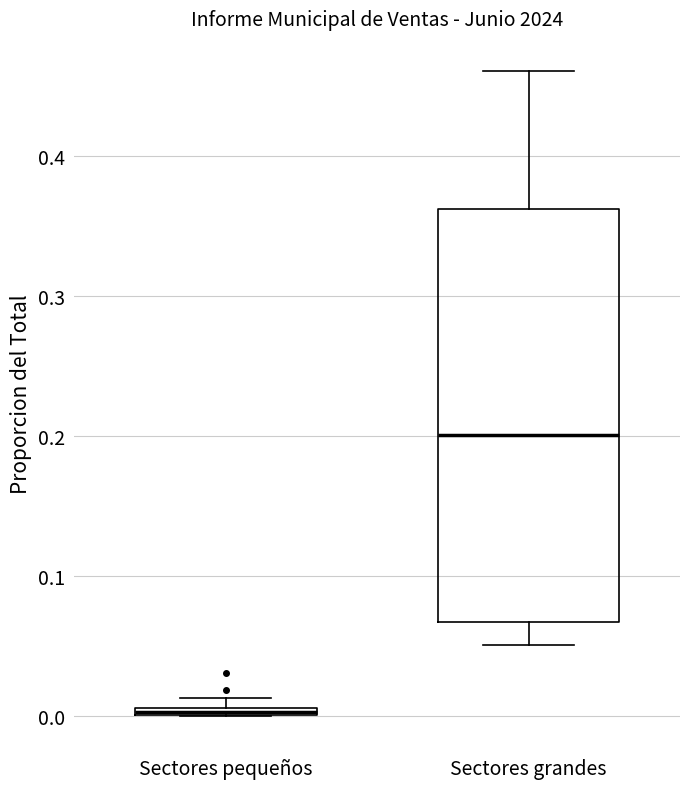

Which box's median line is the lowest?

Sectores pequeños